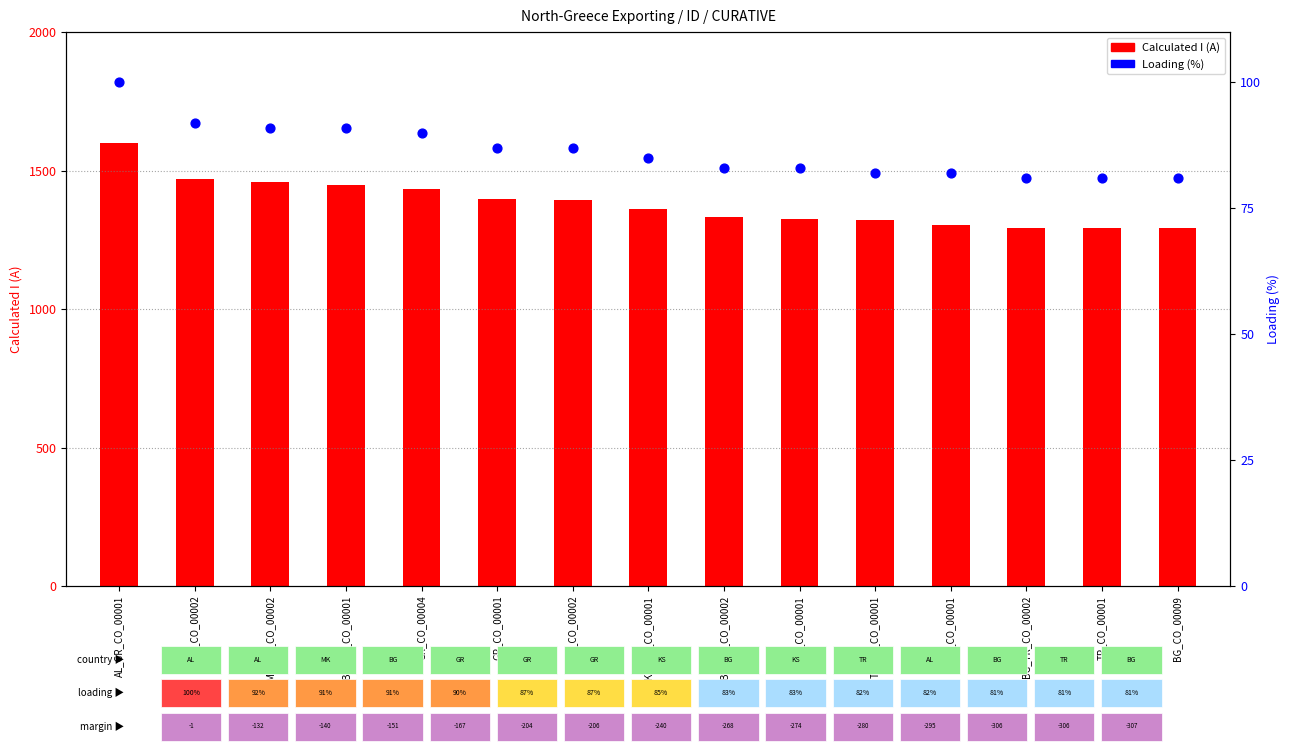

What are all the series names shown in the legend?

Calculated I (A), Loading (%)